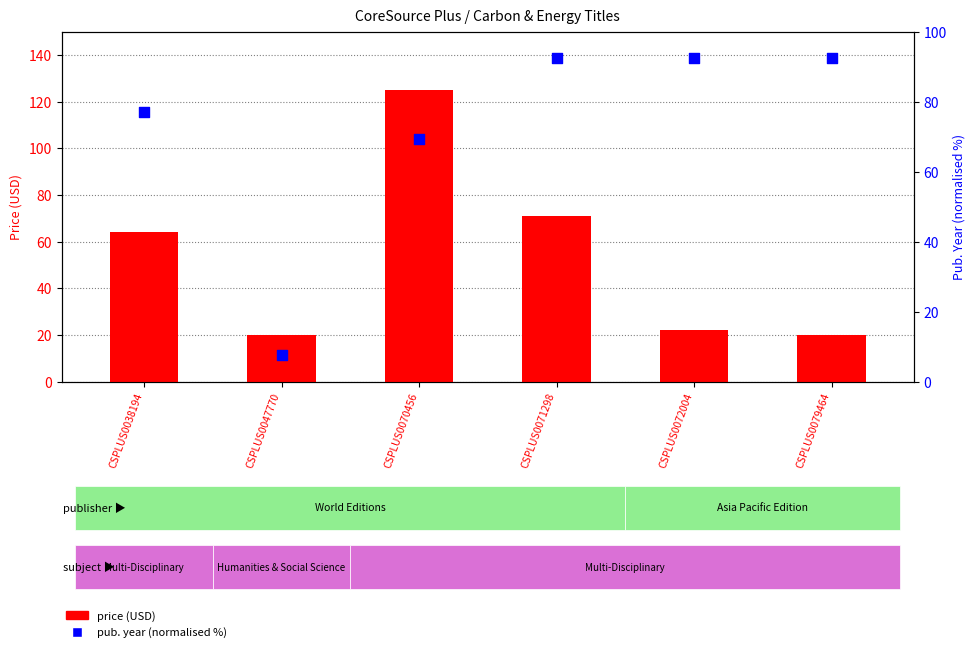

Which series contains the lowest Y value?

publication year (normalised)